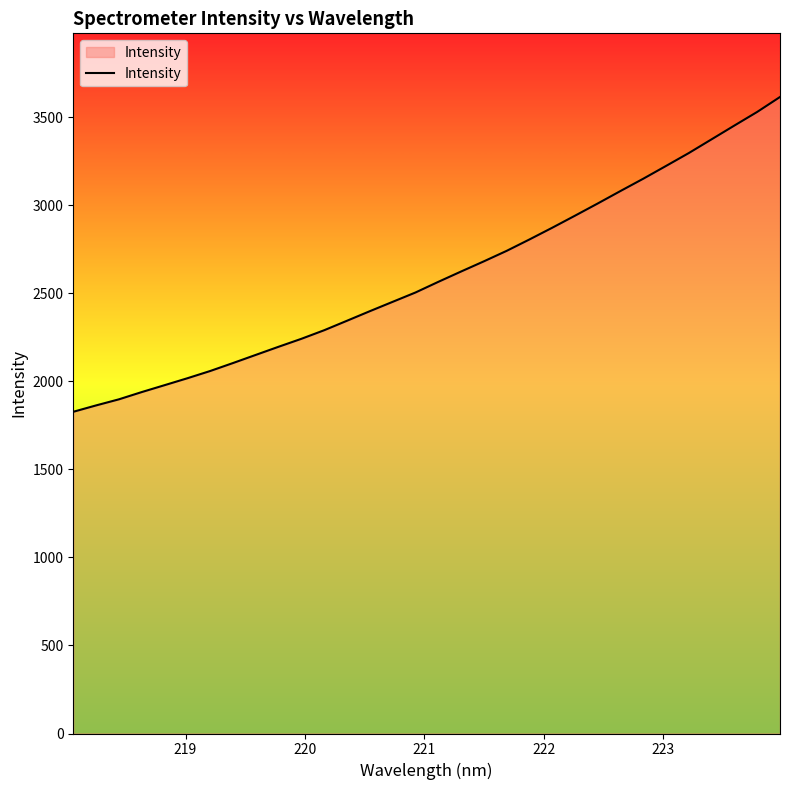

What is the difference between the maximum and minimum values?

1788.1